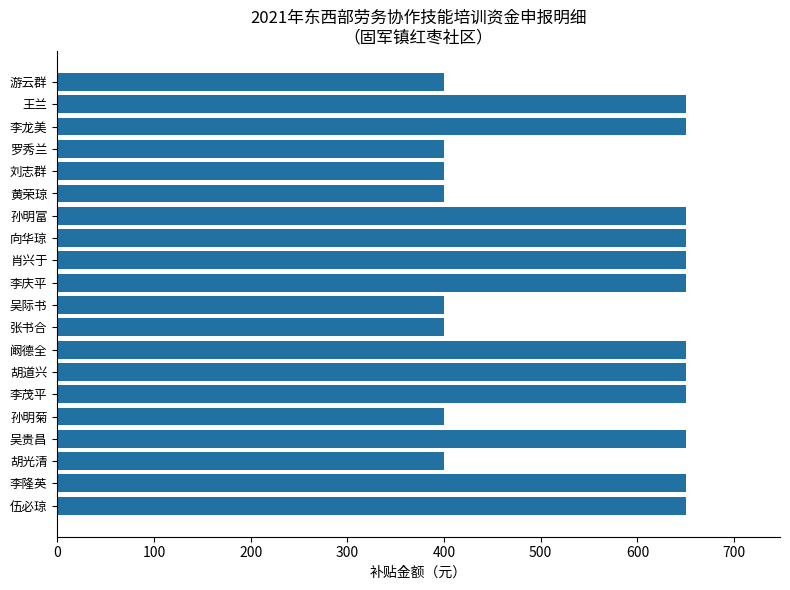

What is the maximum value shown in the chart?

650